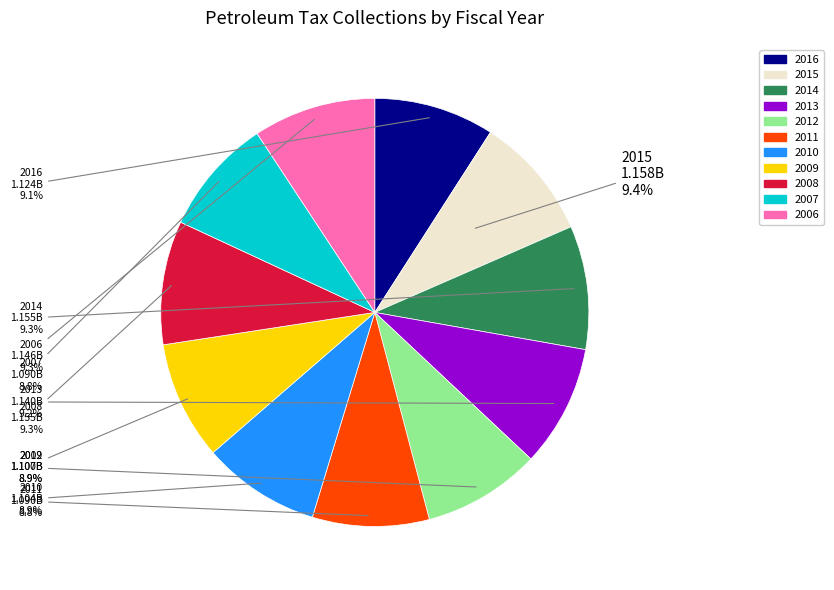

To the nearest percent, what portion does 2011 represent?

9%